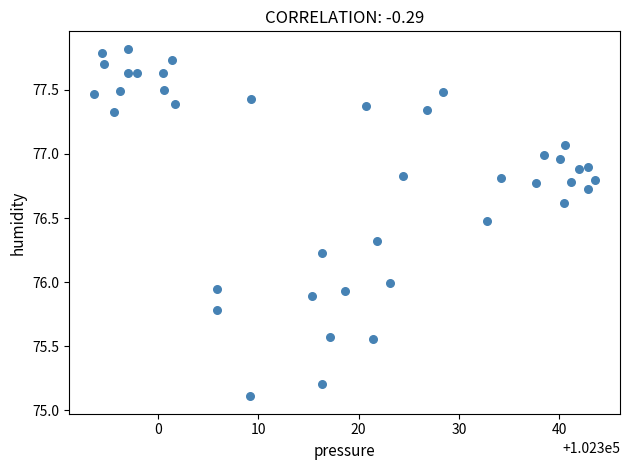

What is the range of Y values (max minus min)?

2.7